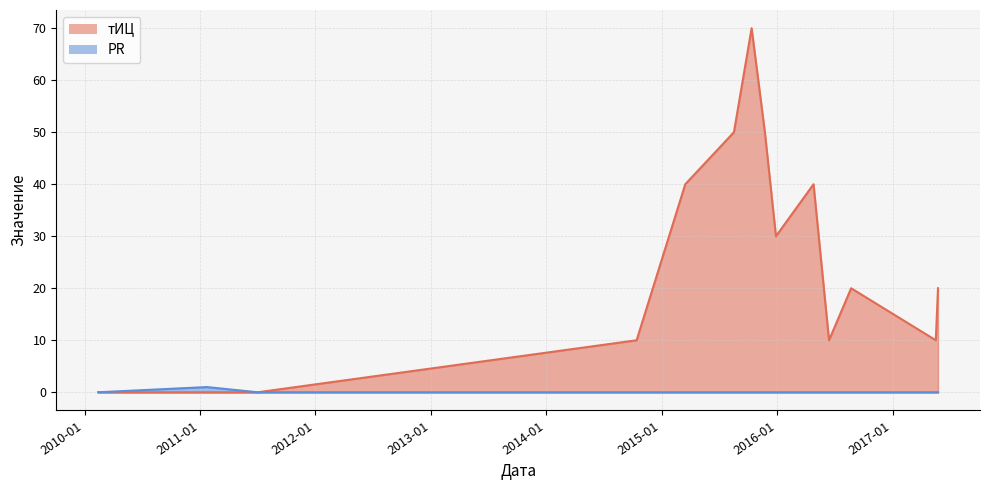

What are all the series names shown in the legend?

тИЦ, PR